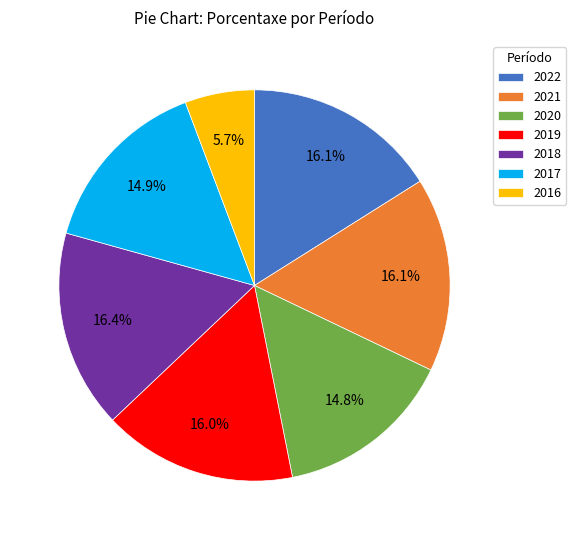

True or false: 2016 accounts for 1% of the total.

False